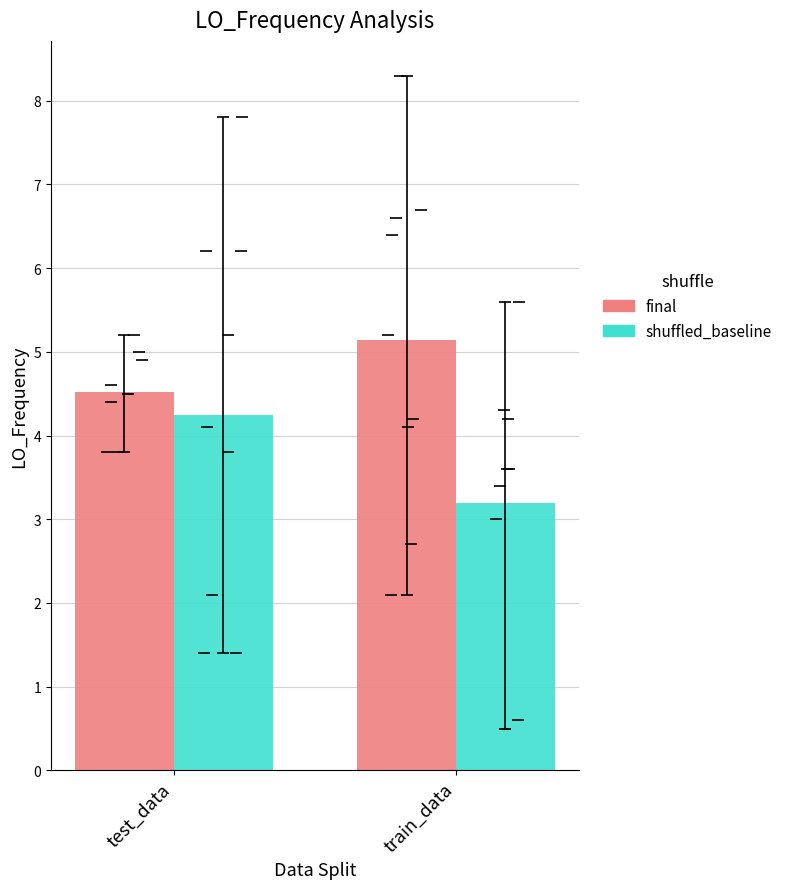

Are the bars grouped side by side (vs. stacked)?

Yes